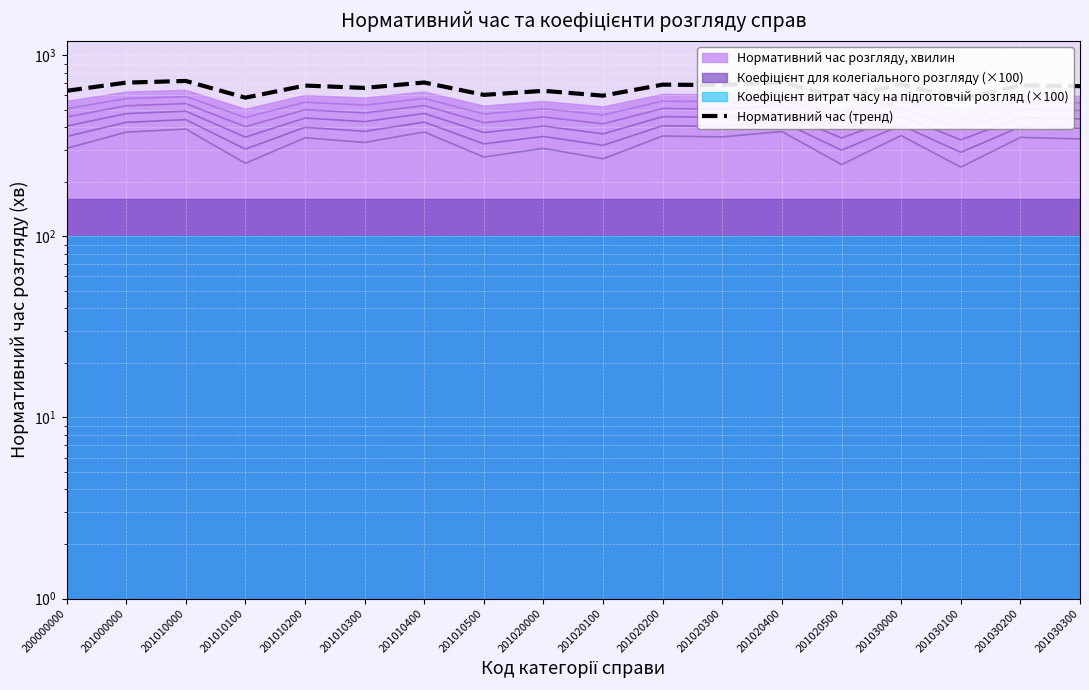

What is the sum of all values?

11809